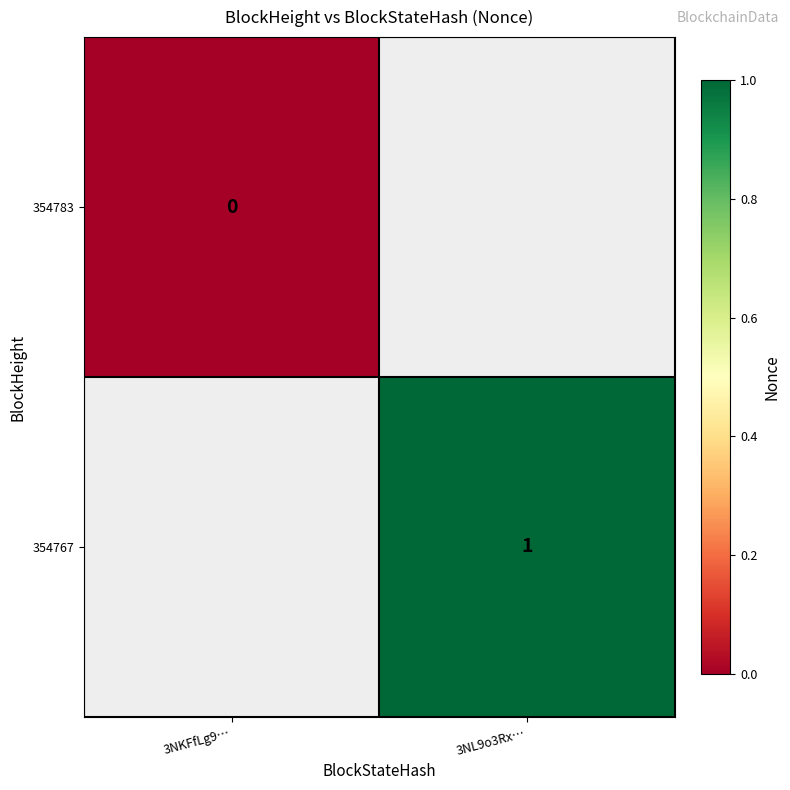

Is it true that 354767 equals 2 at 3NL9o3Rx…?

False